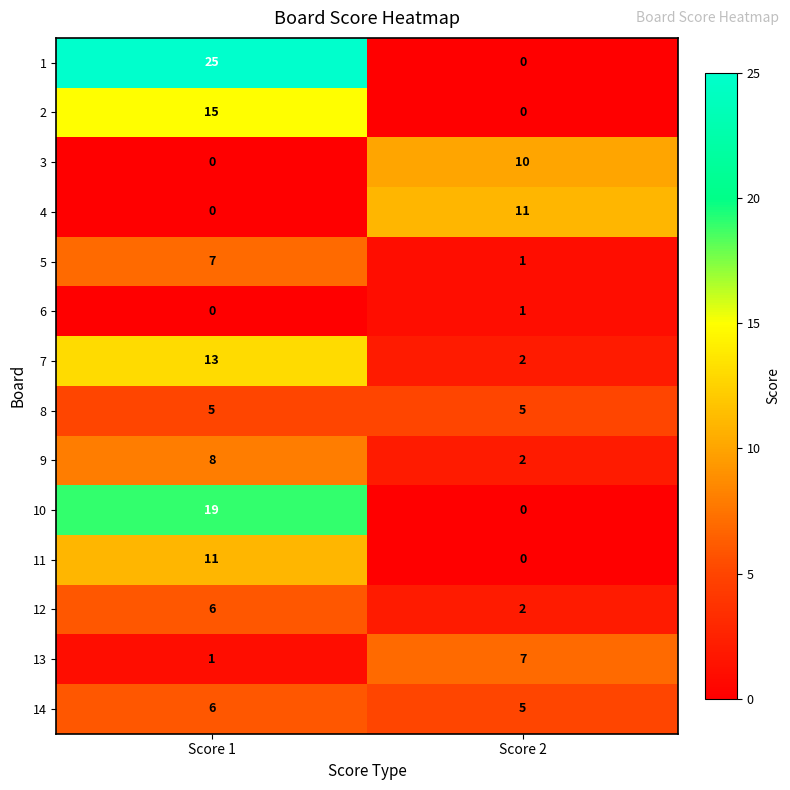

Count the number of categories in the chart.

2